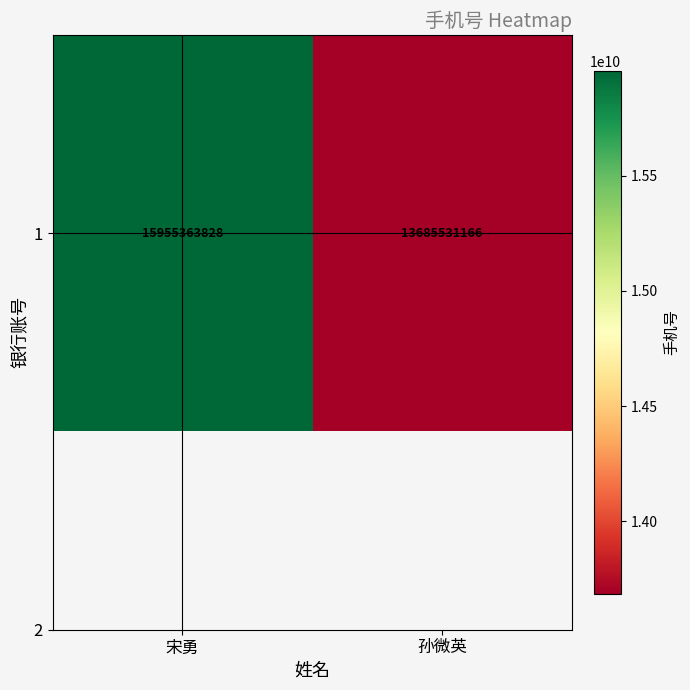

The chart shows a value of 13685531166 at 孙微英. True or false?

True